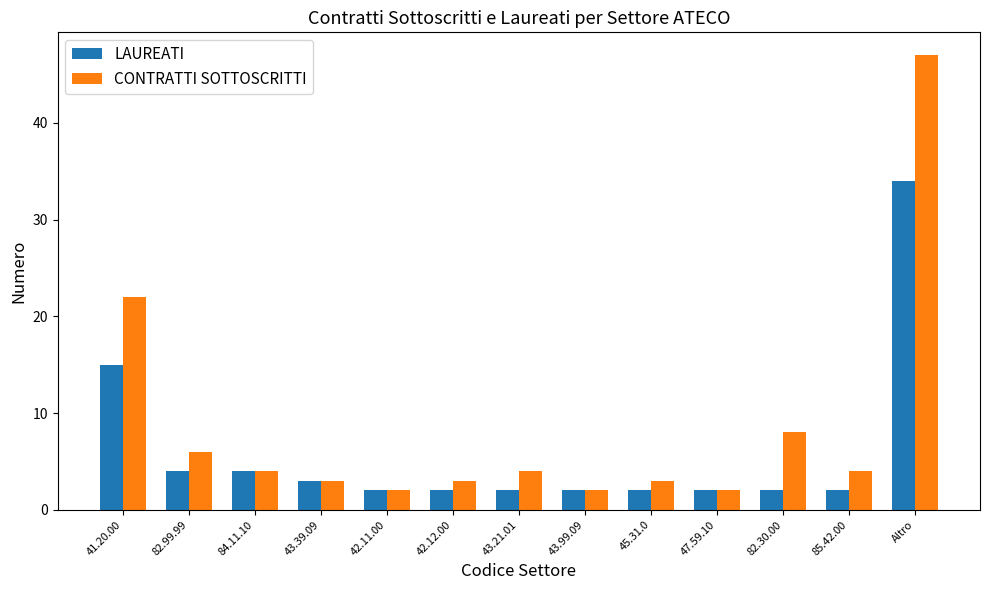

Which series changed the most between 42.12.00 and 43.99.09?

CONTRATTI SOTTOSCRITTI